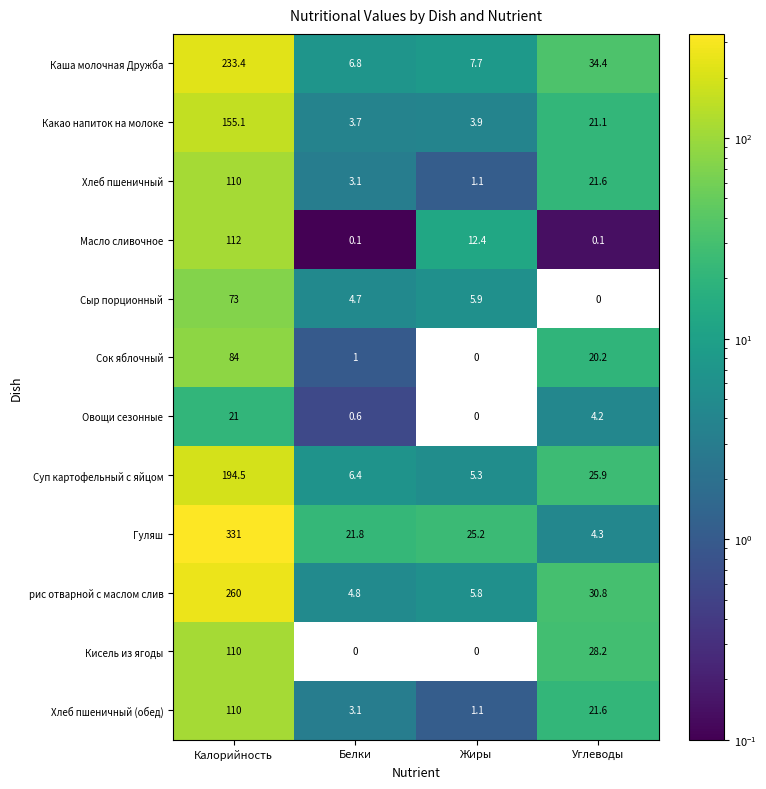

At which label is Масло сливочное closest to 56?

Жиры